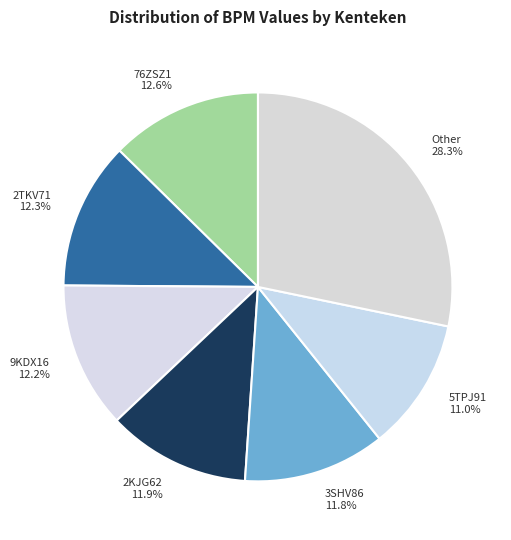

To the nearest percent, what percentage of the pie is 5TPJ91?

11%